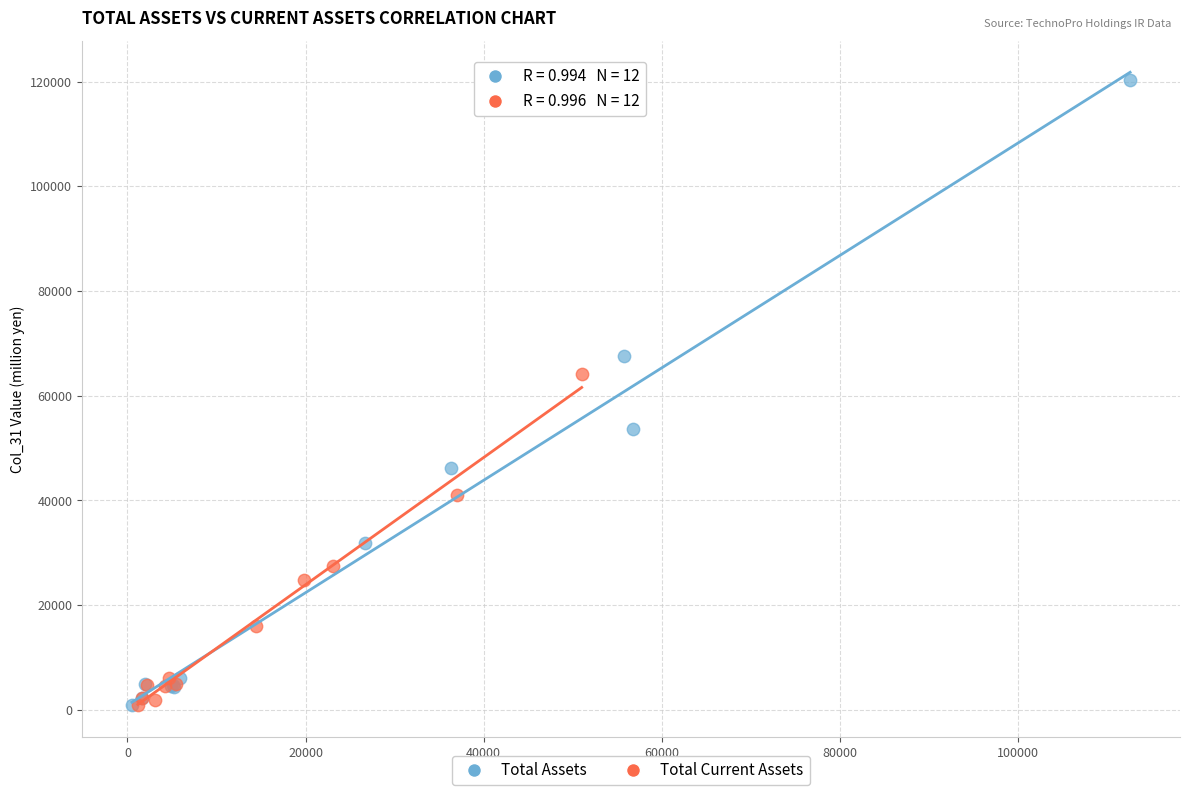

What are all the series names shown in the legend?

Total Assets, Total Current Assets